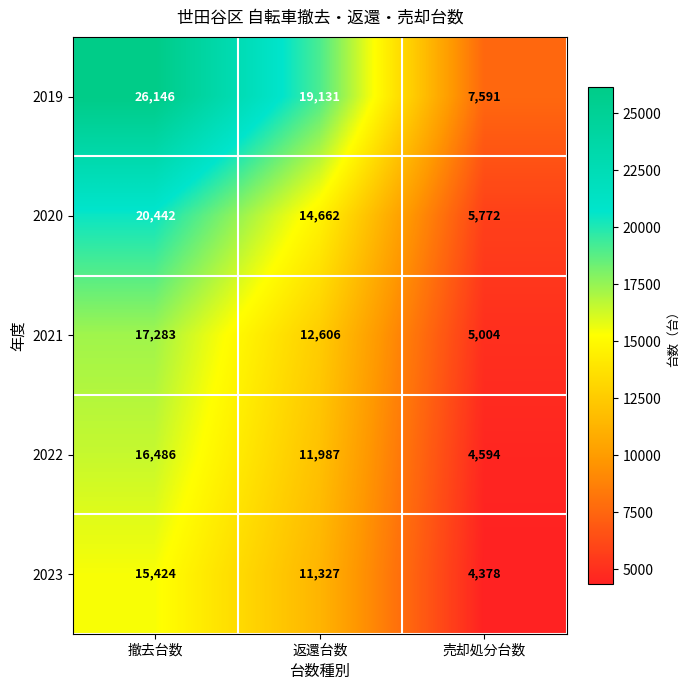

At how many categories does at least one series exceed 7396?

3